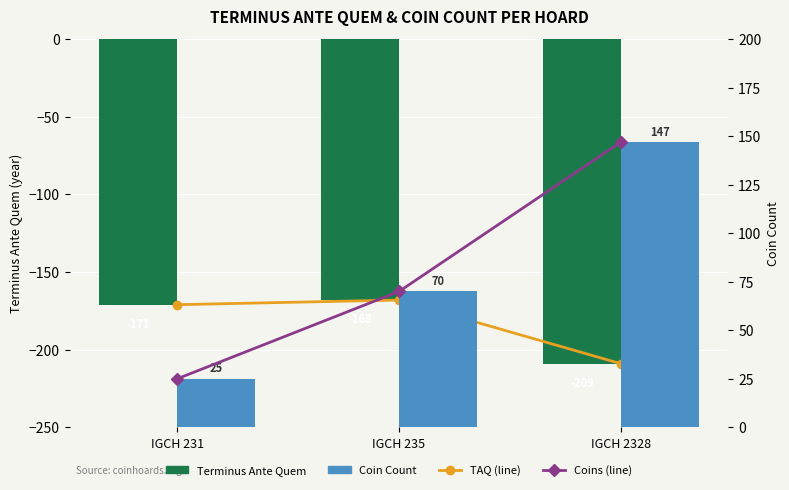

Reading right to left, transcribe all the data shown in this chart.

TAQ (line): -209	-168	-171
Terminus Ante Quem: -209	-168	-171
Coins (line): 147	70	25
Coin Count: 147	70	25